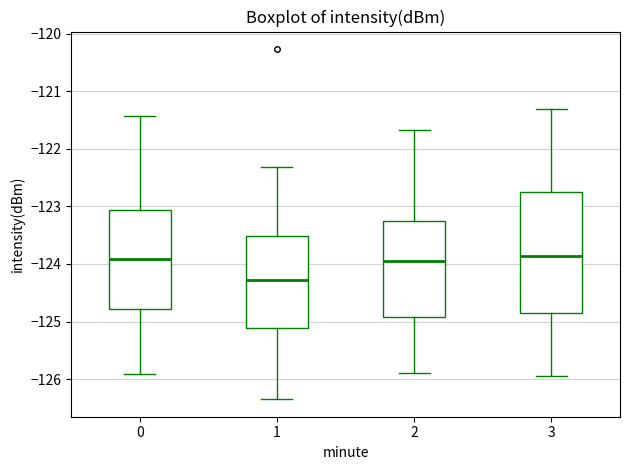

Which box is the tallest, from its lower edge to its upper edge?

3